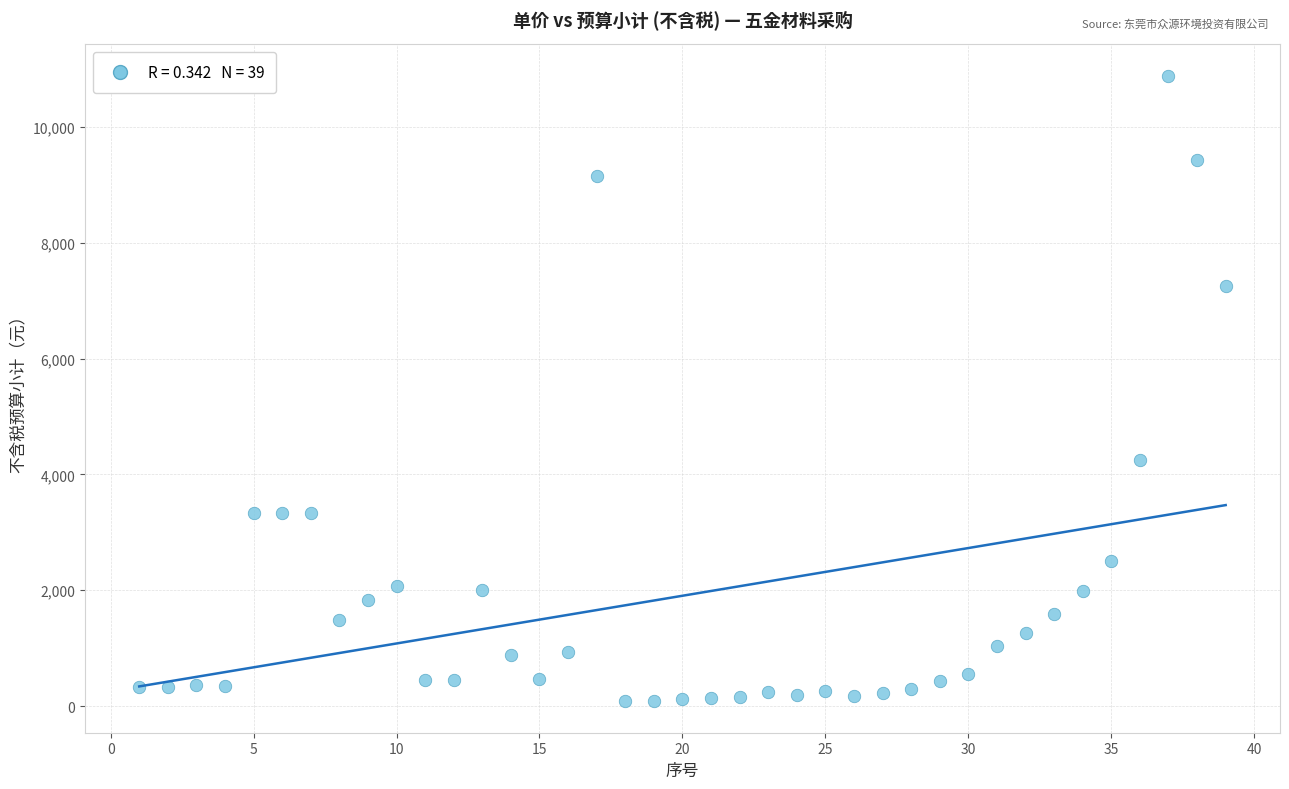

What is the range of Y values (max minus min)?

10805.6